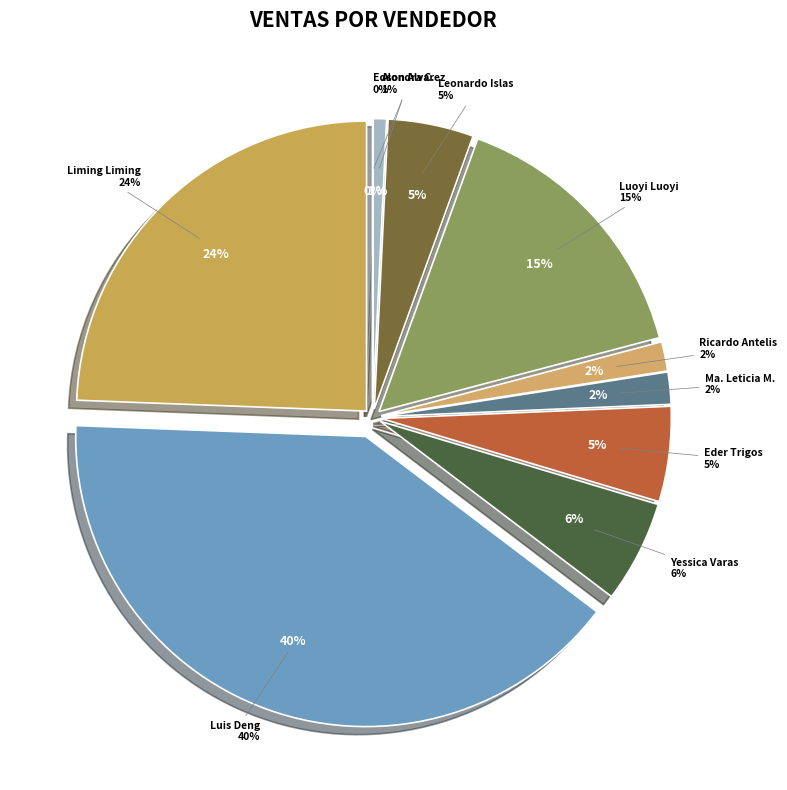

How many segments does this pie chart have?

10